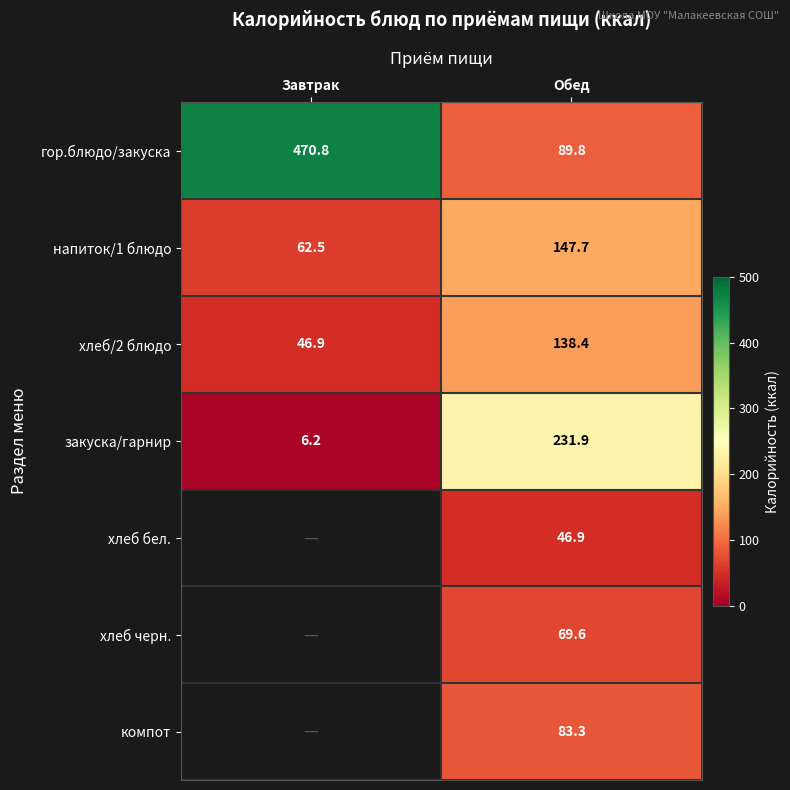

Where does the хлеб/2 блюдо series first go above 138?

Обед